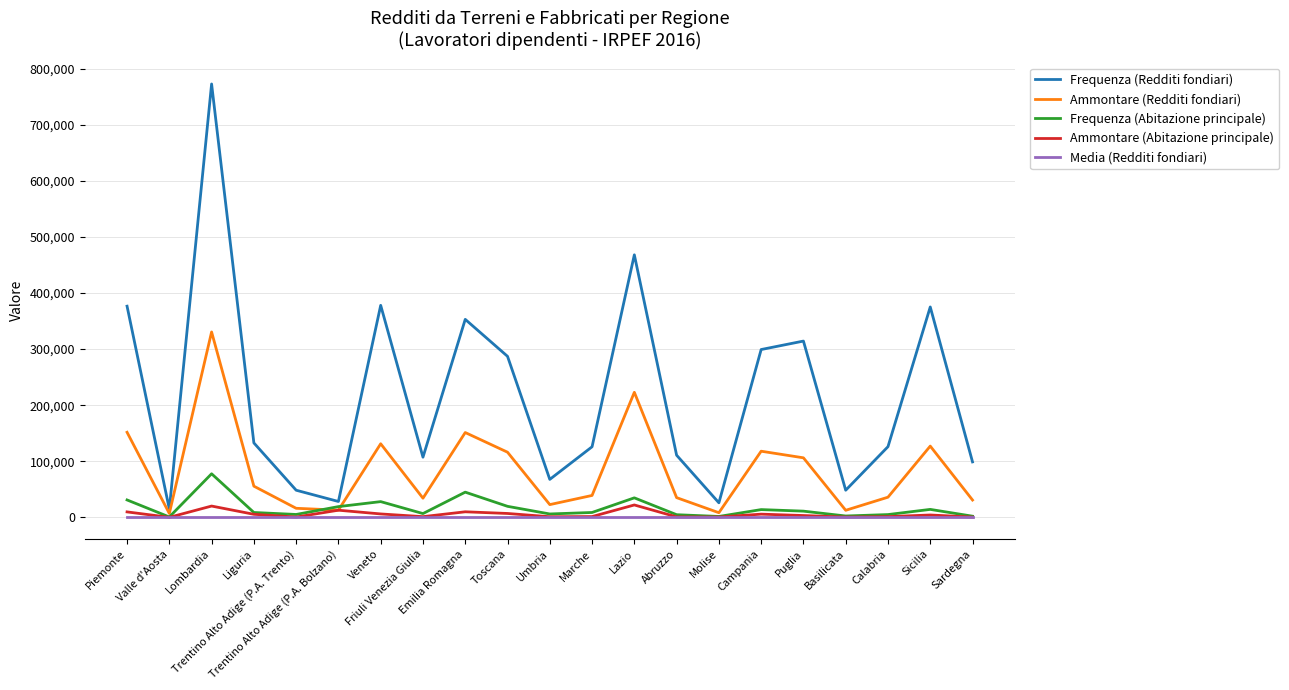

List the series in order of their peak value, highest first.

Frequenza (Redditi fondiari), Ammontare (Redditi fondiari), Frequenza (Abitazione principale), Ammontare (Abitazione principale), Media (Redditi fondiari)